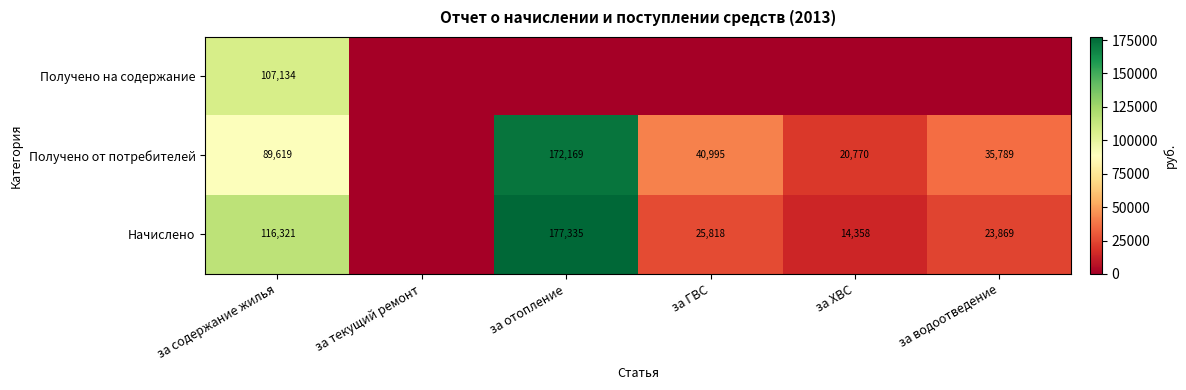

True or false: Получено от потребителей has a value of 10839.7 at за ХВС.

False